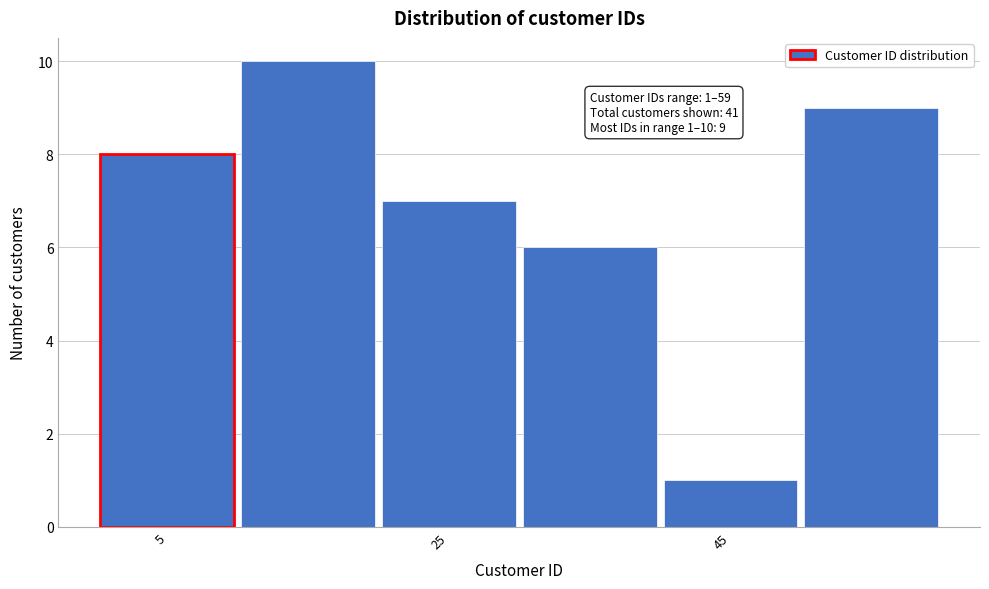

Which range on the x-axis has the tallest bar?

10 to 20